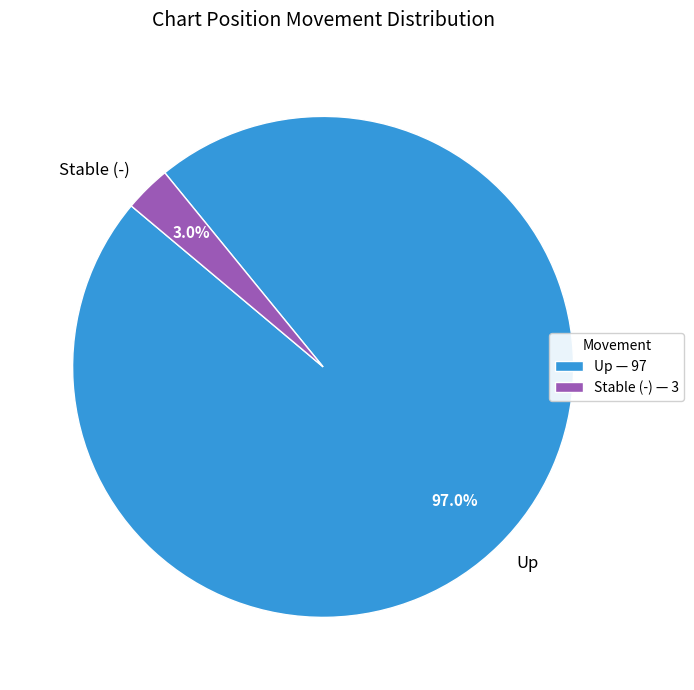

Does any single category account for the majority?

Yes